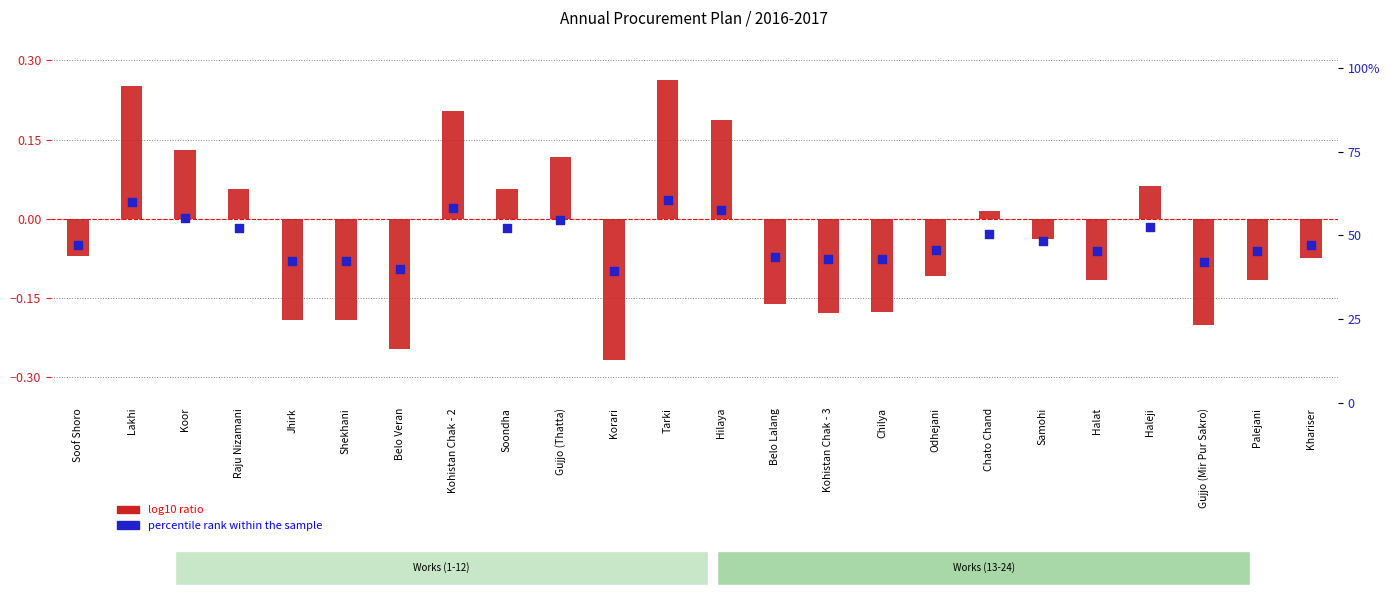

Which series reaches the maximum Y coordinate?

percentile rank within the sample